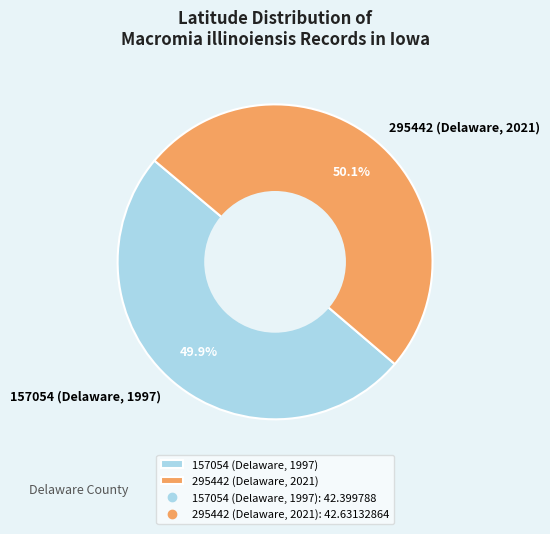

What percentage is the 295442 (Delaware, 2021) slice, to the nearest percent?

50%